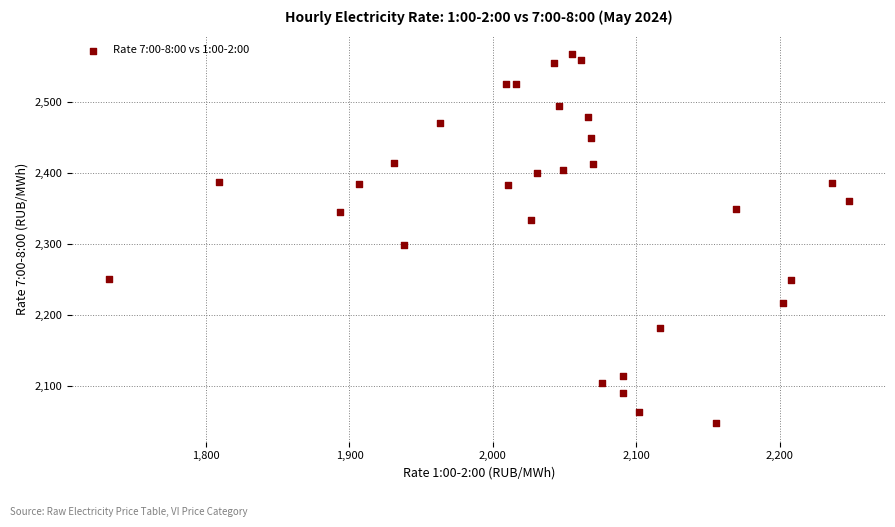

What is the range of X values (max minus min)?

516.0